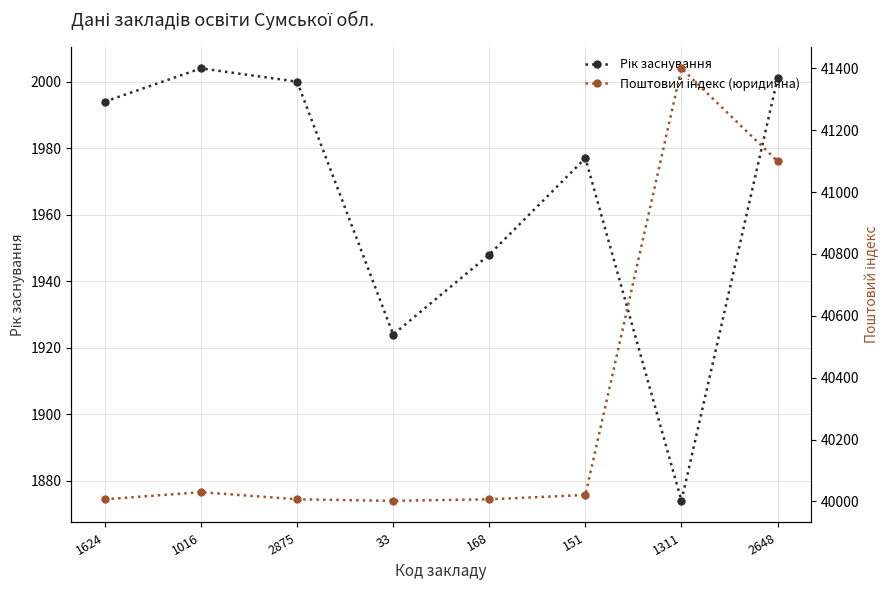

Which label corresponds to the largest value in the chart?

1311